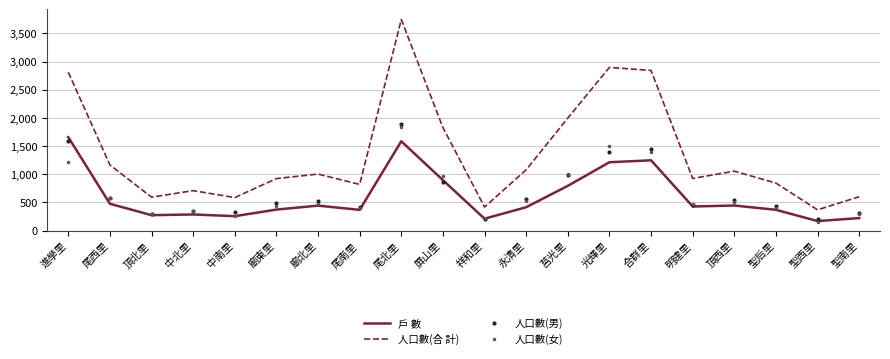

What is the spread (max minus min) of values at 廟東里?

550